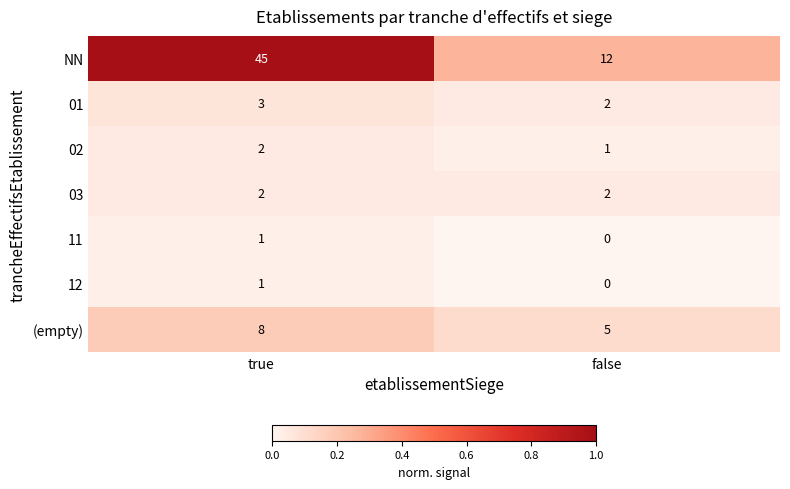

Reading left to right, transcribe all the data shown in this chart.

NN: true=45	false=12
01: true=3	false=2
02: true=2	false=1
03: true=2	false=2
11: true=1	false=0
12: true=1	false=0
(empty): true=8	false=5